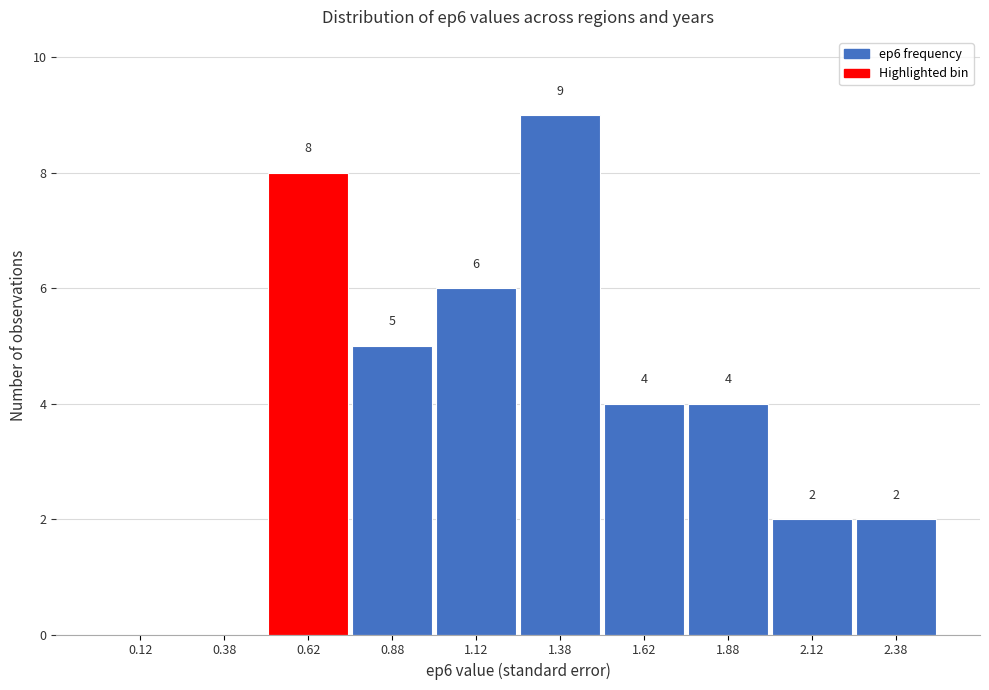

Which range on the x-axis has the tallest bar?

1.25 to 1.50